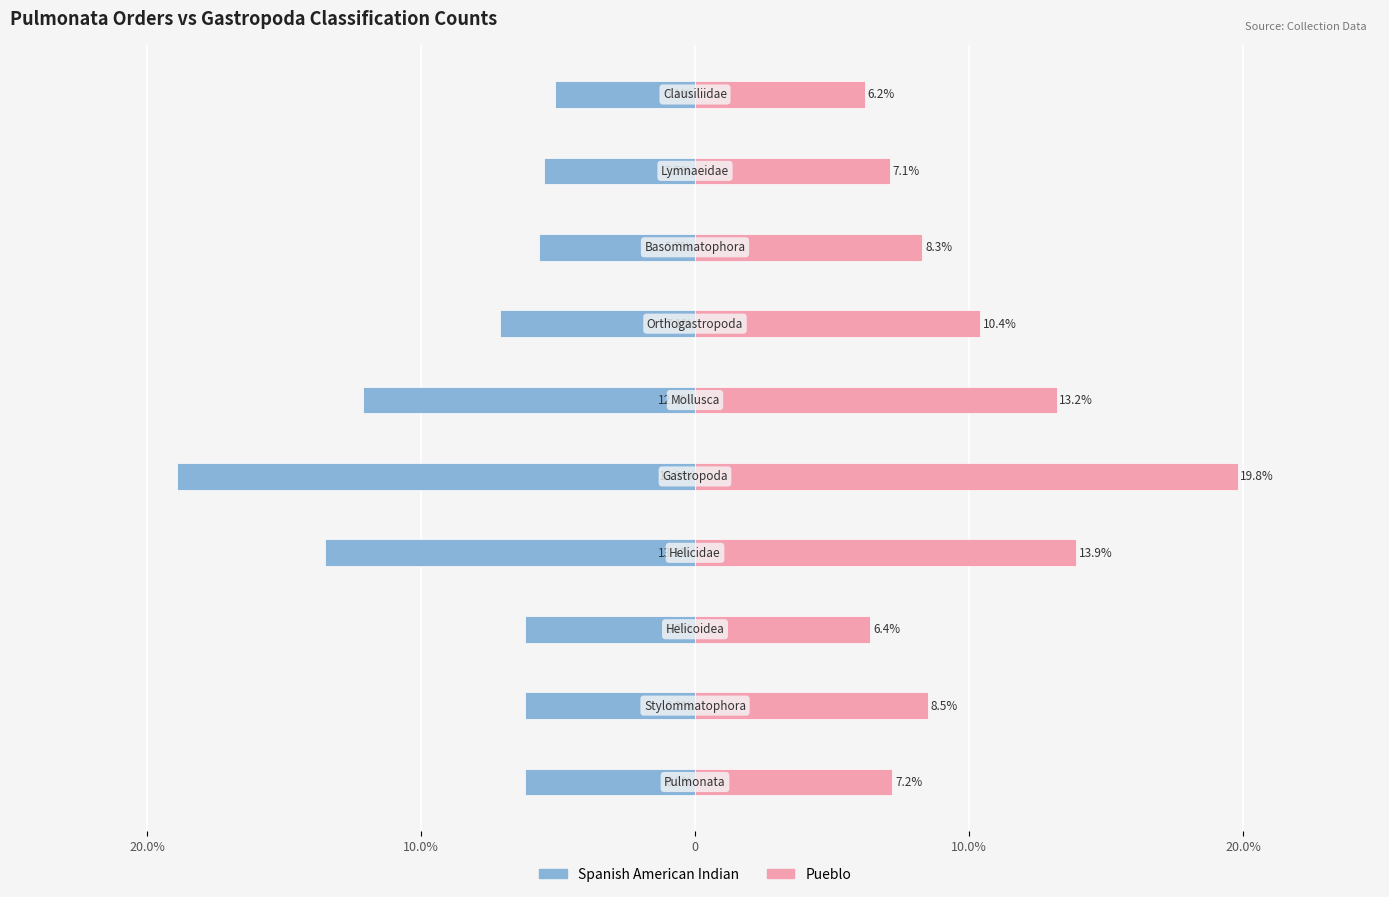

At 9, list the series in order from largest to smallest.

Pueblo, Spanish American Indian